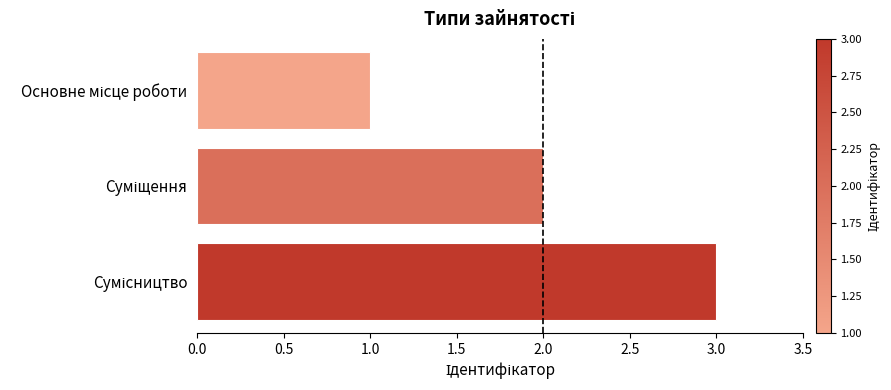

What is the sum of all values?

6